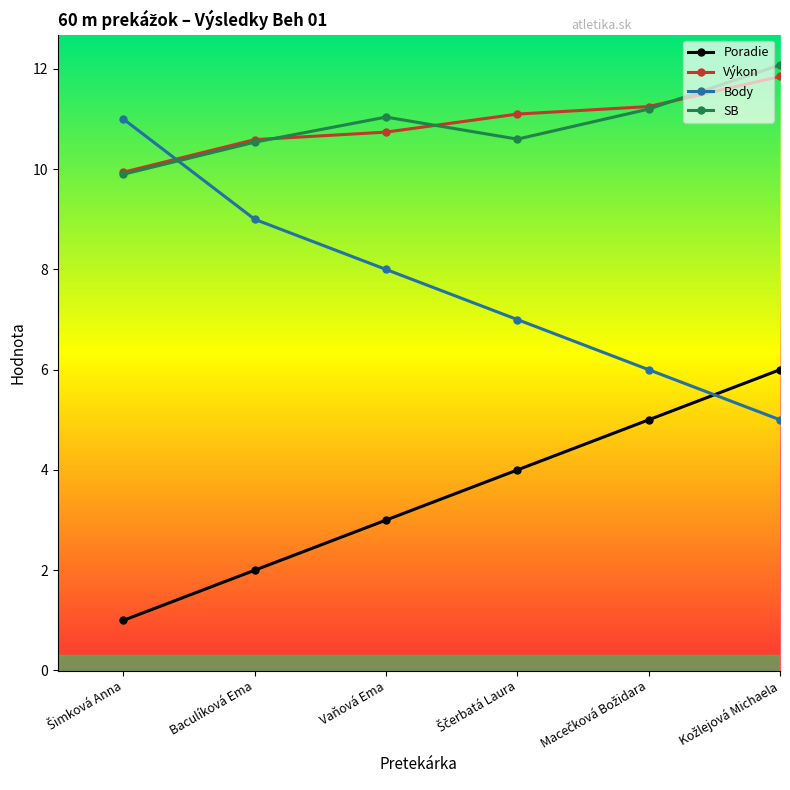

What is the difference between the highest and lowest values at Baculíková Ema?

8.6